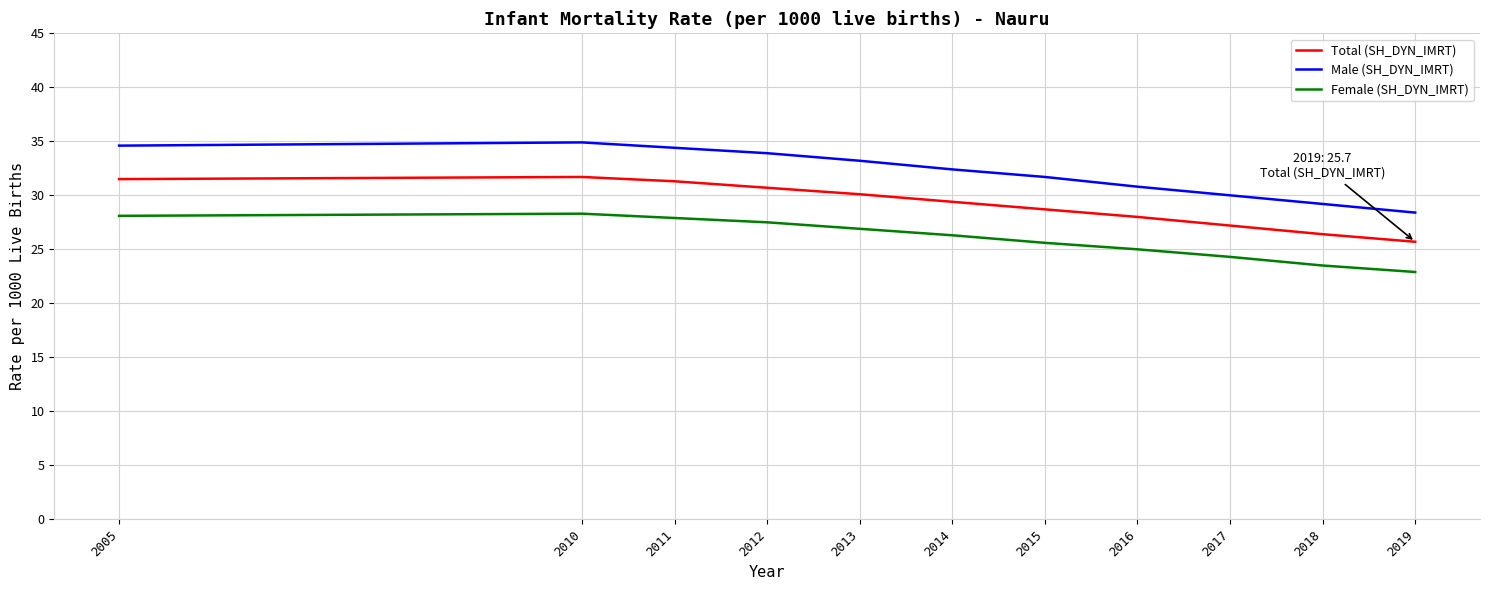

Where is Female (SH_DYN_IMRT) nearest to the value 25?

2016